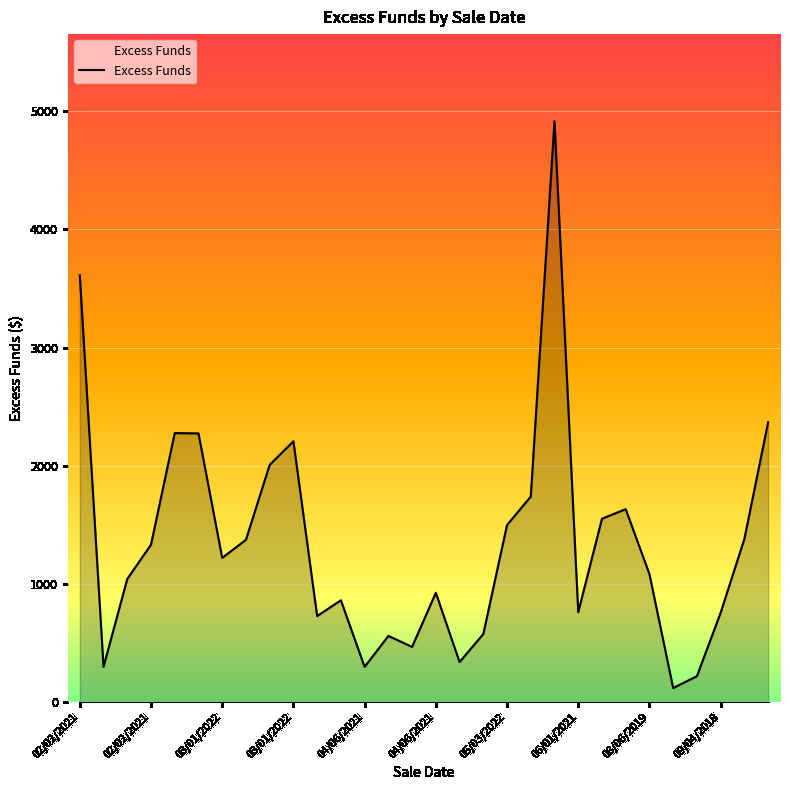

What is the difference between the maximum and minimum values?

4795.3